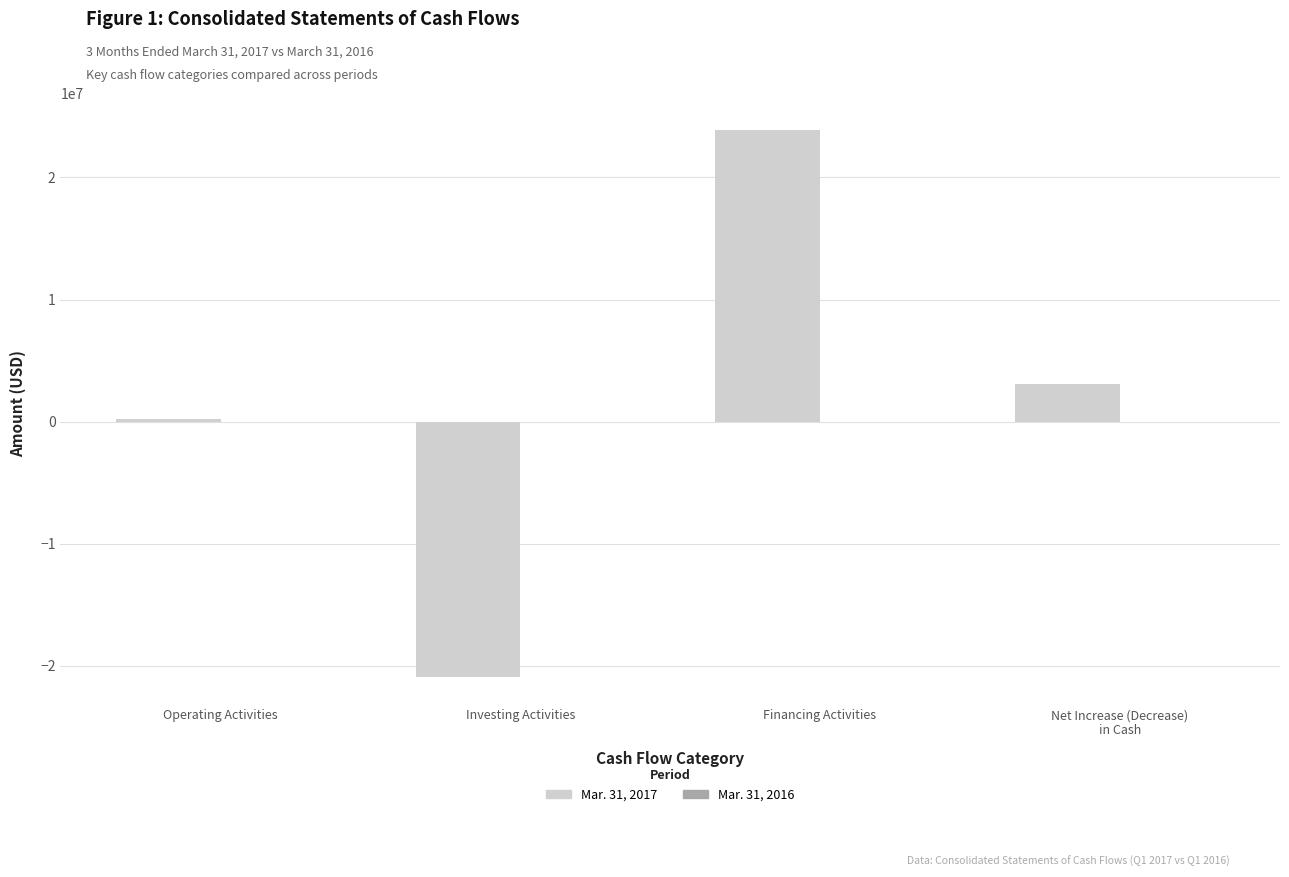

At which category is the sum across all series the highest?

Financing Activities